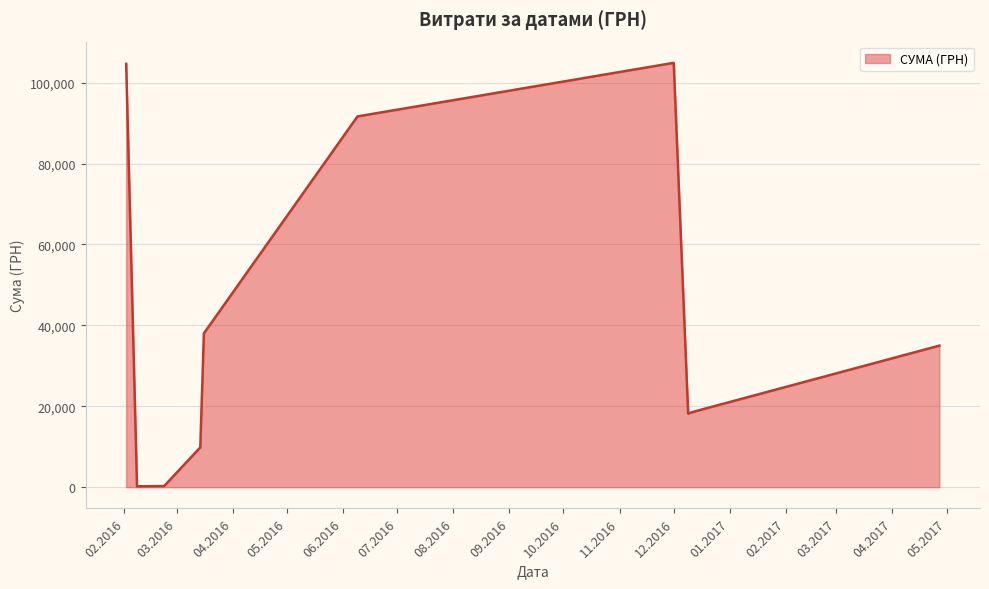

What is the difference between the maximum and minimum values?

104672.8